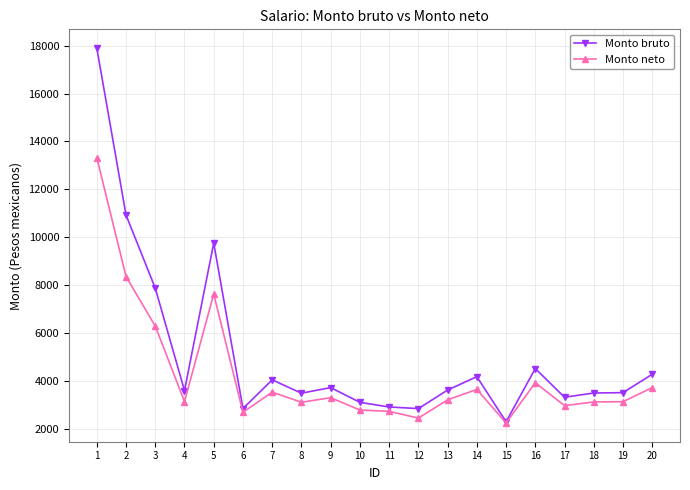

What is the minimum value for Monto neto?

2243.2